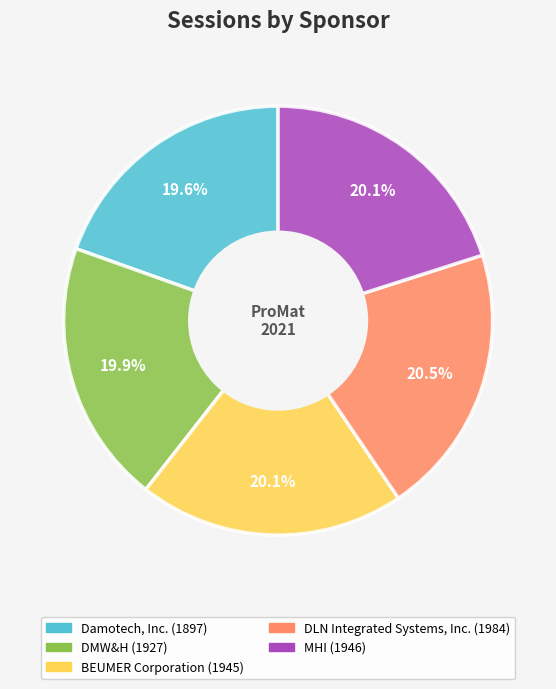

How many segments does this pie chart have?

5